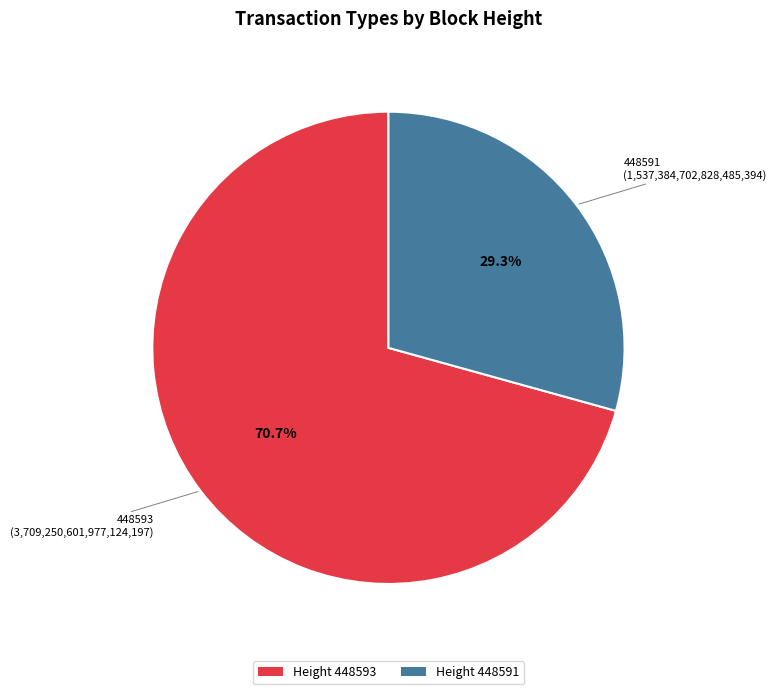

Count the number of slices in the pie.

2